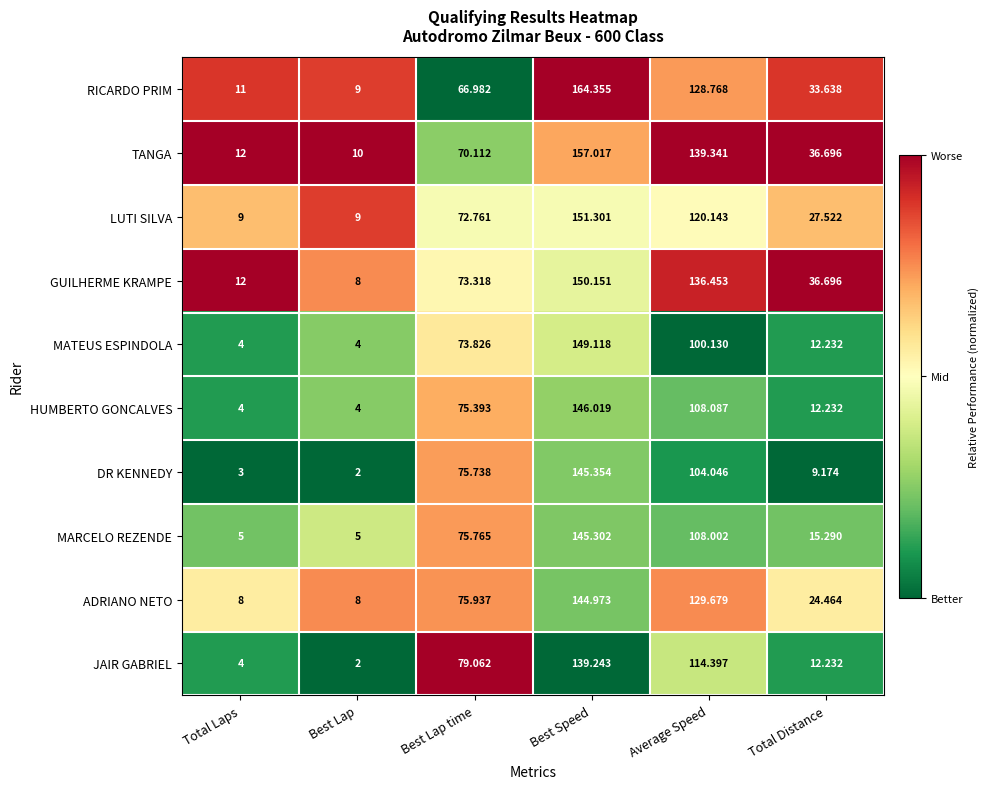

Where is MARCELO REZENDE nearest to the value 75?

Best Lap time